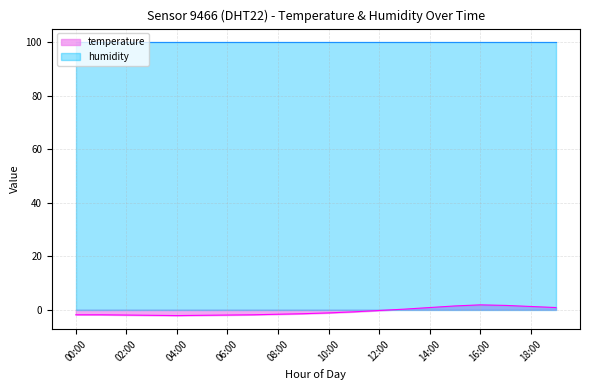

Which label corresponds to the largest value in the chart?

16:00